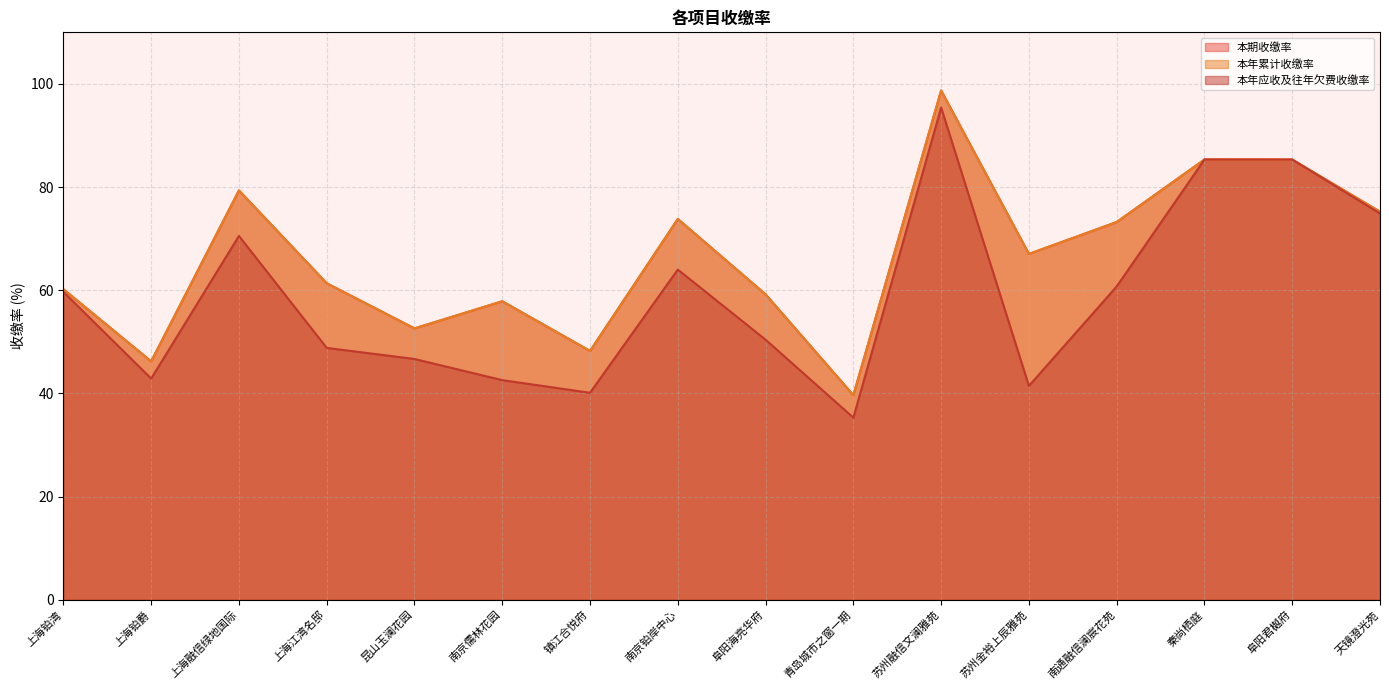

List the labels in order of 本期收缴率 value, largest first.

苏州融信文澜雅苑, 秦尚栖庭, 阜阳君樾府, 上海融信绿地国际, 天镜澄光苑, 南京铂岸中心, 南通融信澜宸花苑, 苏州金裕上辰雅苑, 上海江湾名邸, 上海铂湾, 阜阳海亮华府, 南京儒林花园, 昆山玉澜花园, 镇江合悦府, 上海铂爵, 青岛城市之窗一期